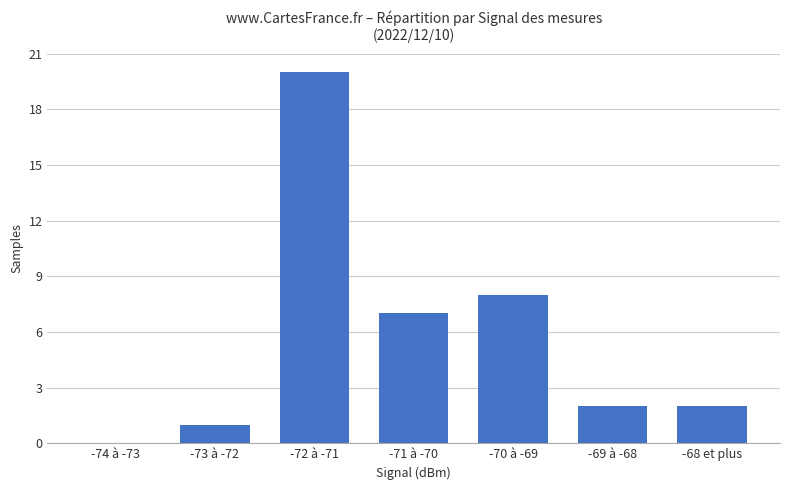

The value at -73 à -72 is 1. True or false?

True